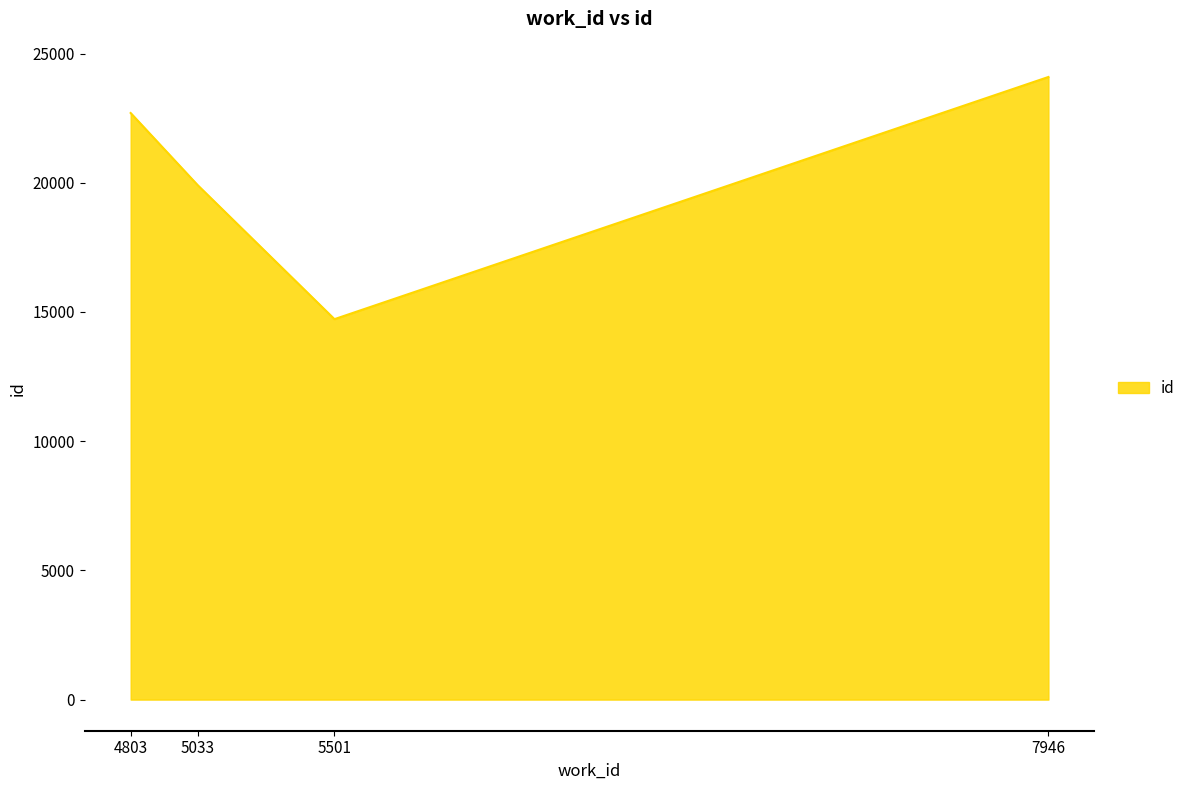

How many lines are shown in the chart?

1